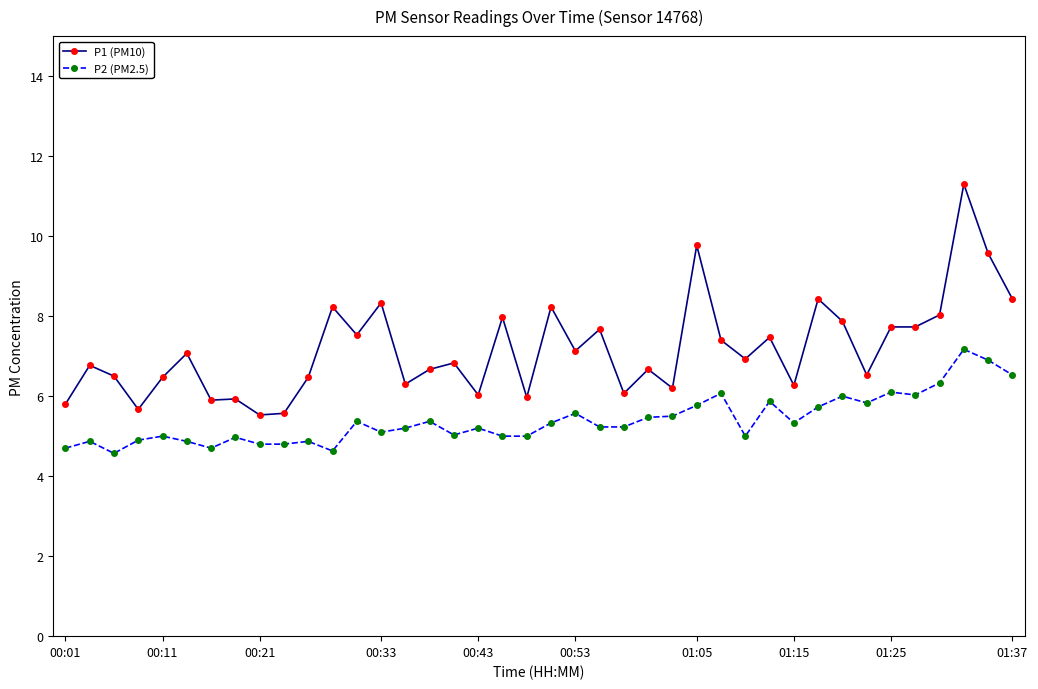

Does the chart have visible grid lines?

No